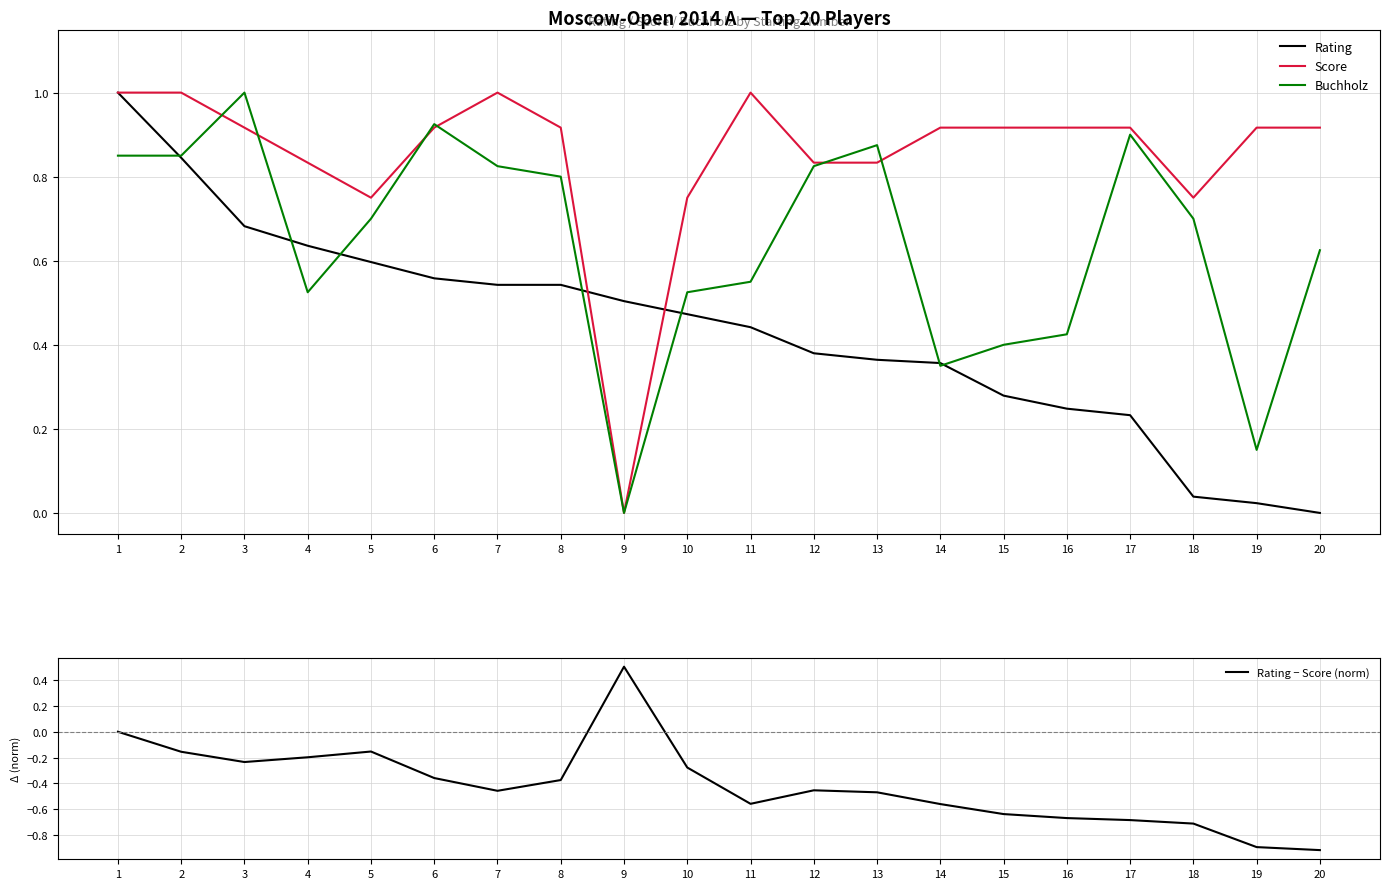

What is the difference between the maximum and minimum values in the Rating − Score (norm) series?

1.4